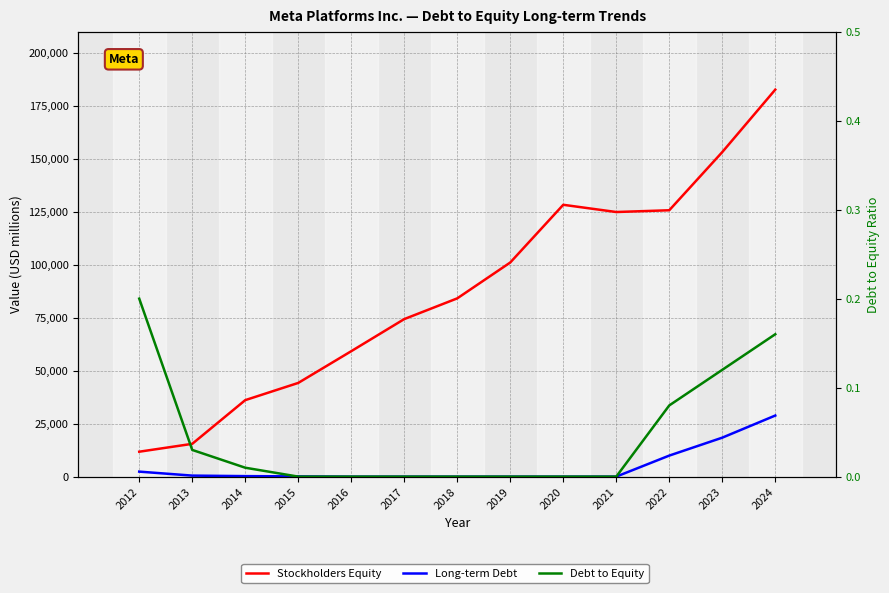

Is it true that Debt to Equity equals 0.2 at 2012?

True